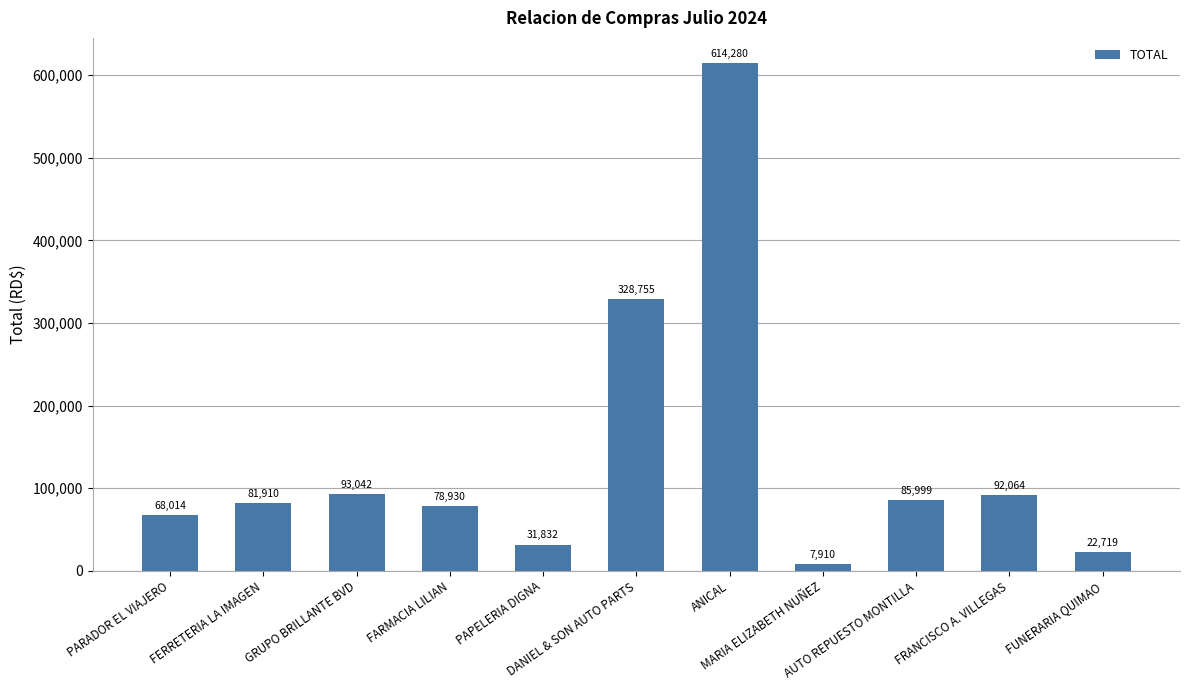

Between FRANCISCO A. VILLEGAS and FUNERARIA QUIMAO, which is larger?

FRANCISCO A. VILLEGAS